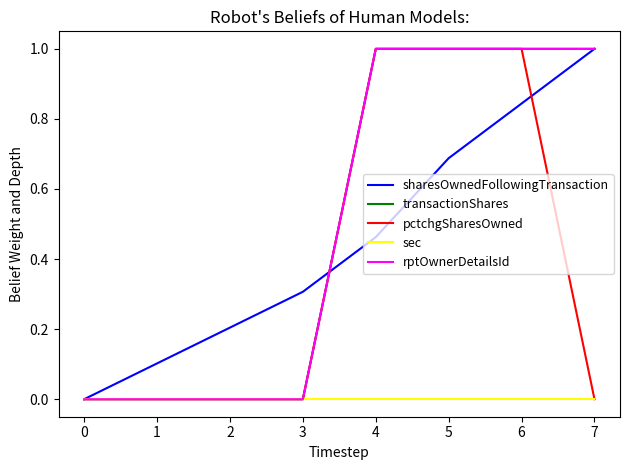

Rank the categories by transactionShares value from lowest to highest.

0, 1, 2, 3, 4, 5, 6, 7